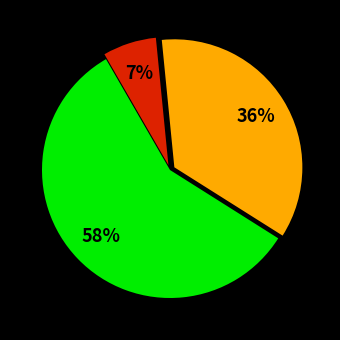

To the nearest percent, what is the average slice percentage?

33%